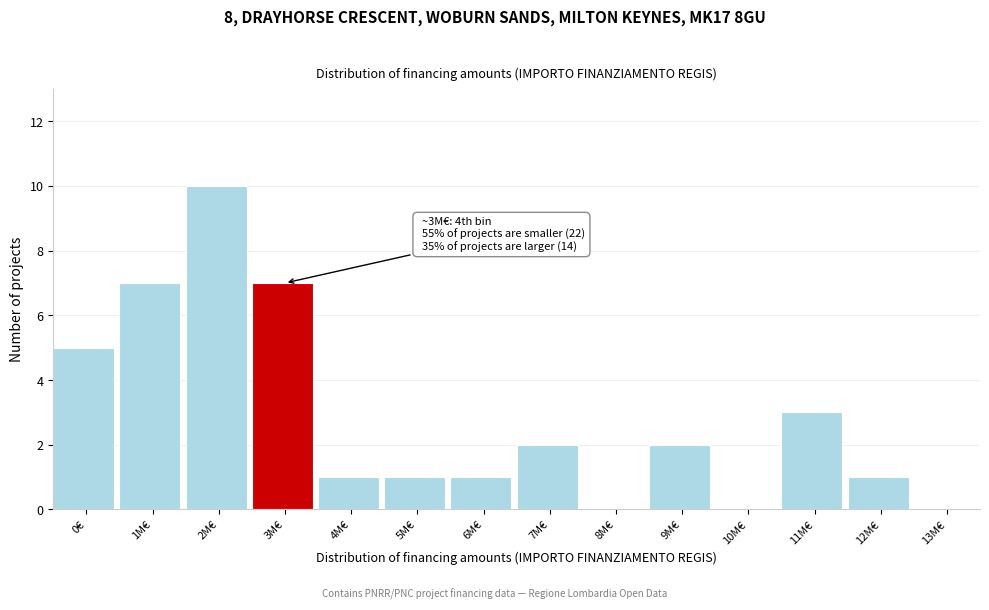

Reading right to left, list all the values displayed in this chart.

13M€=0	12M€=1	11M€=3	10M€=0	9M€=2	8M€=0	7M€=2	6M€=1	5M€=1	4M€=1	3M€=7	2M€=10	1M€=7	0€=5